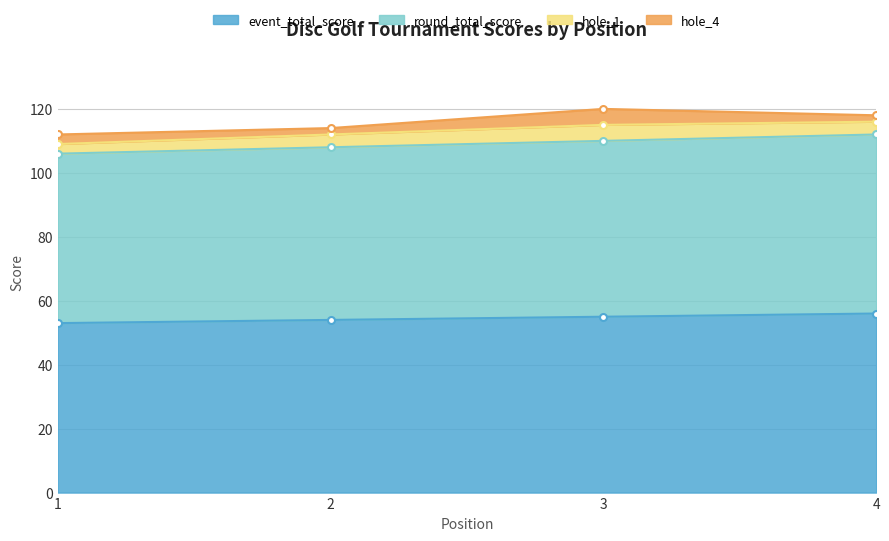

True or false: event_total_score has a value of 55 at 3.

True